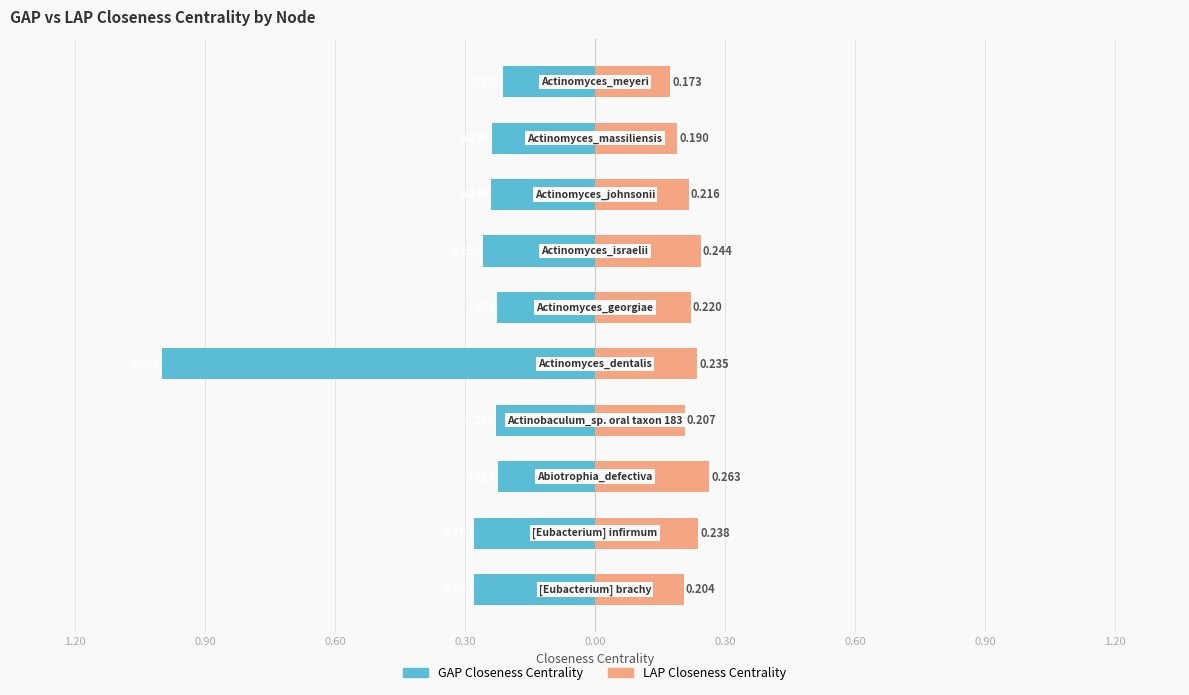

The value of LAP Closeness Centrality at 0.30 is 0.1. True or false?

False